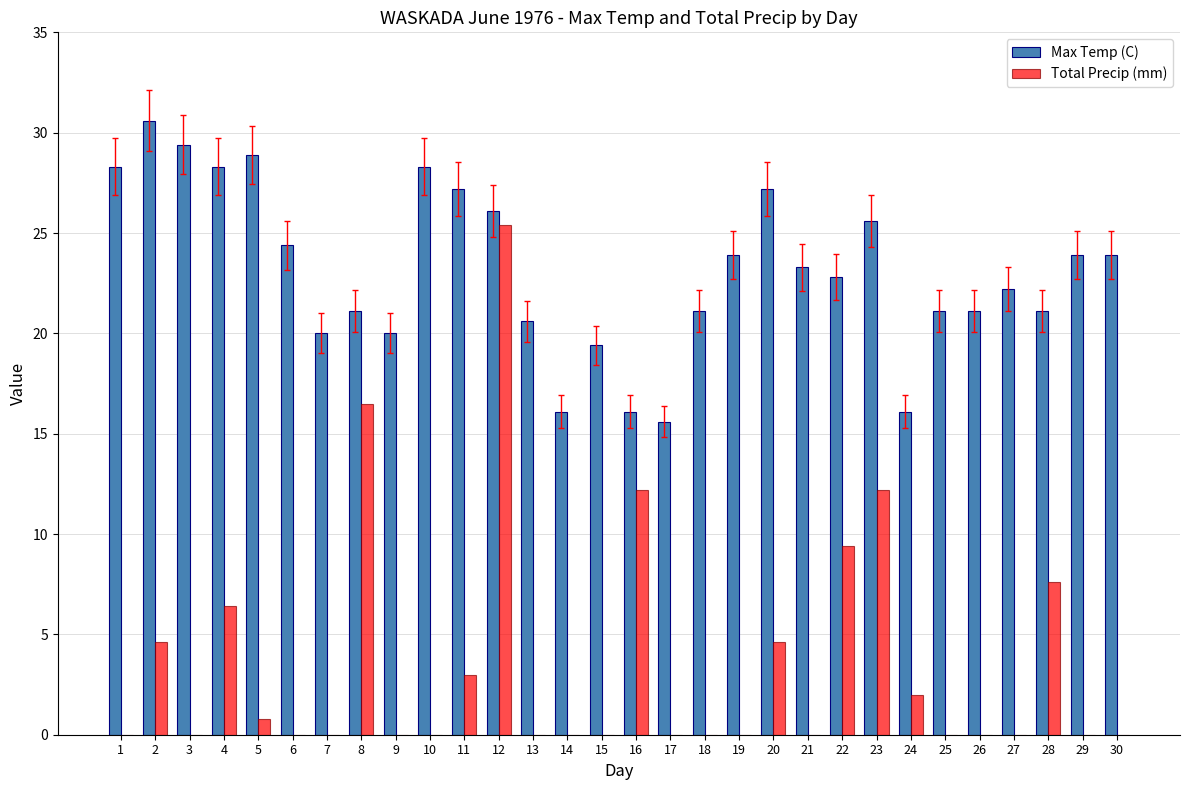

What is the sum of the Max Temp (C) values at 23 and 17?

41.2